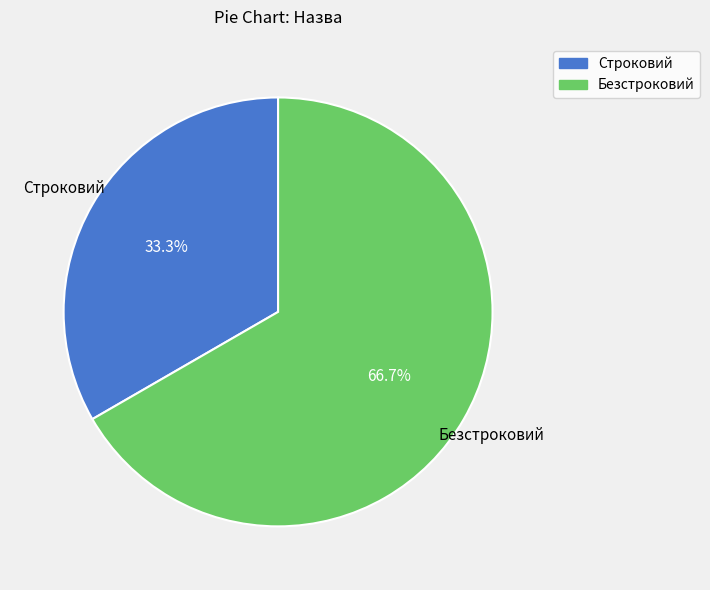

Is Строковий the majority of the pie?

No